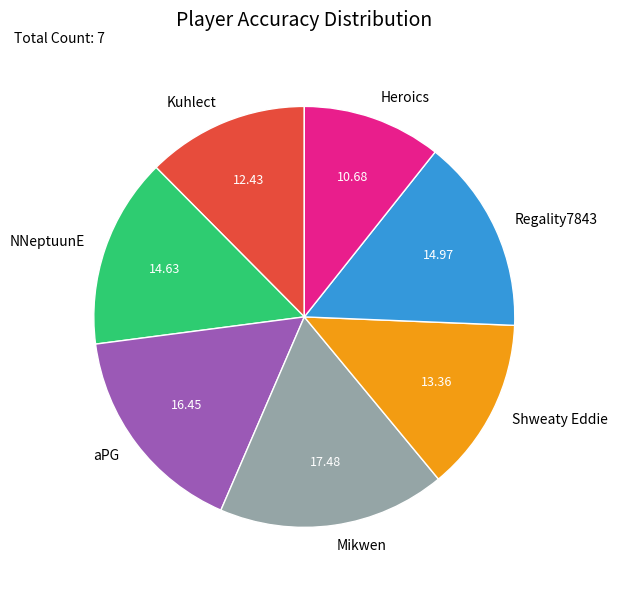

Is there any slice that represents more than half of the pie?

No